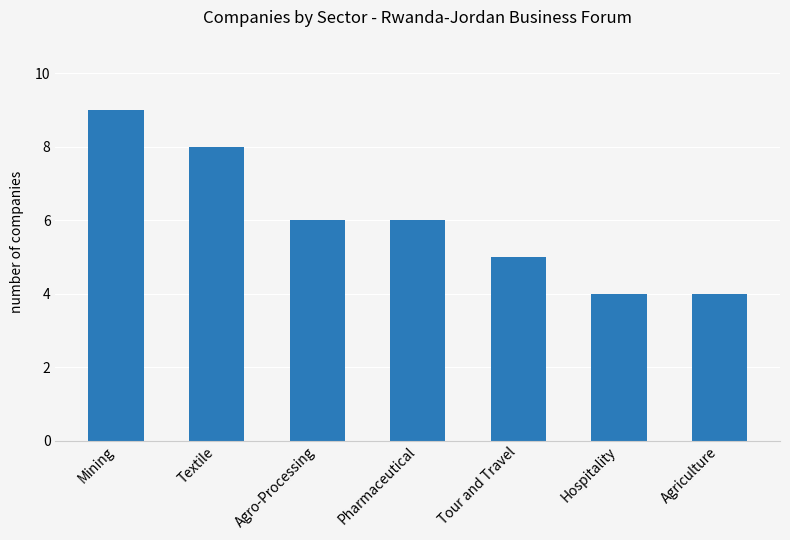

Is it true that the value at Tour and Travel is 5?

True